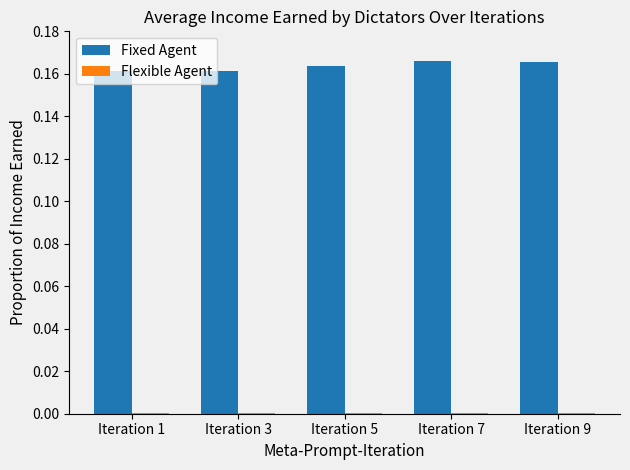

What is the sum of all Fixed Agent values?

0.8